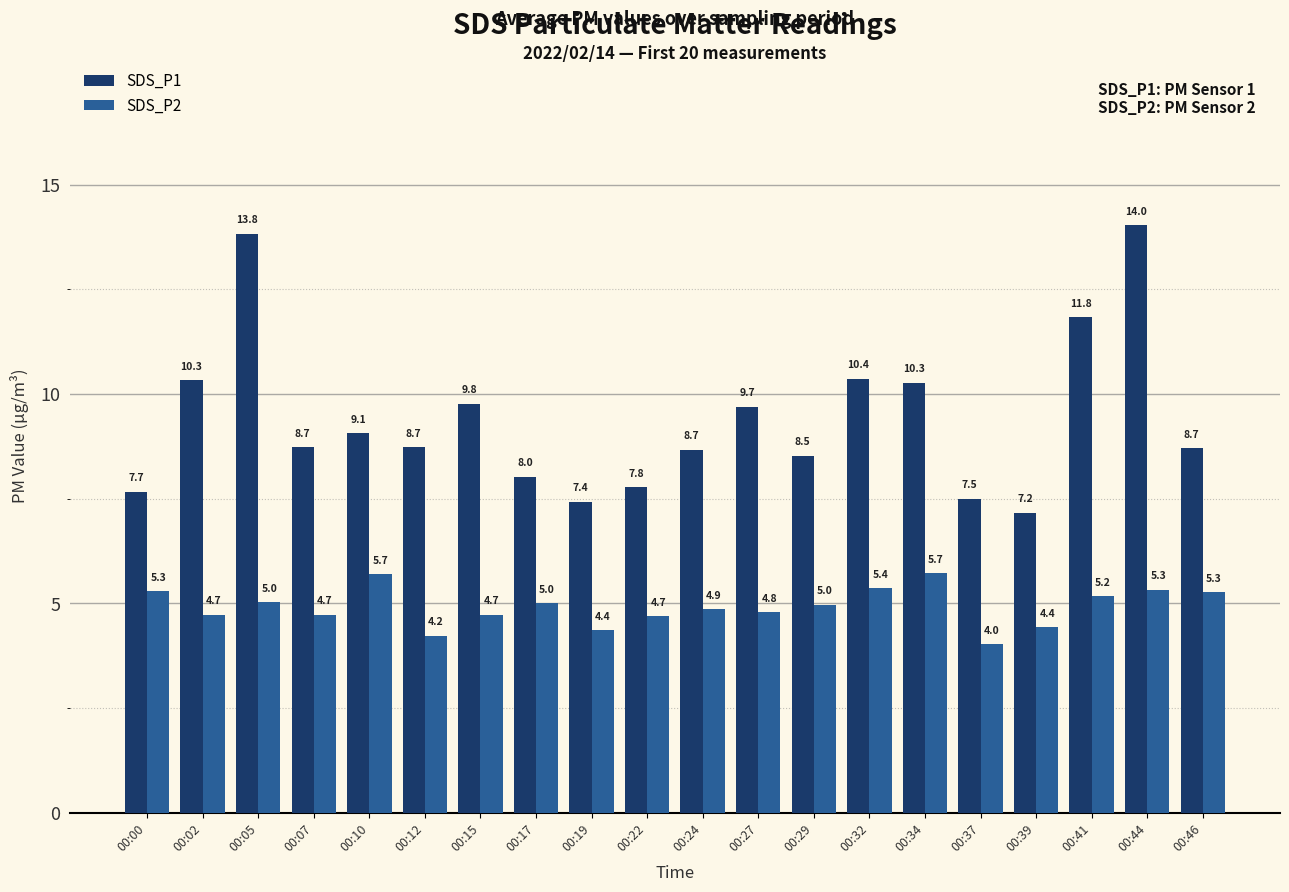

What is the total value across all series at 00:22?

12.5